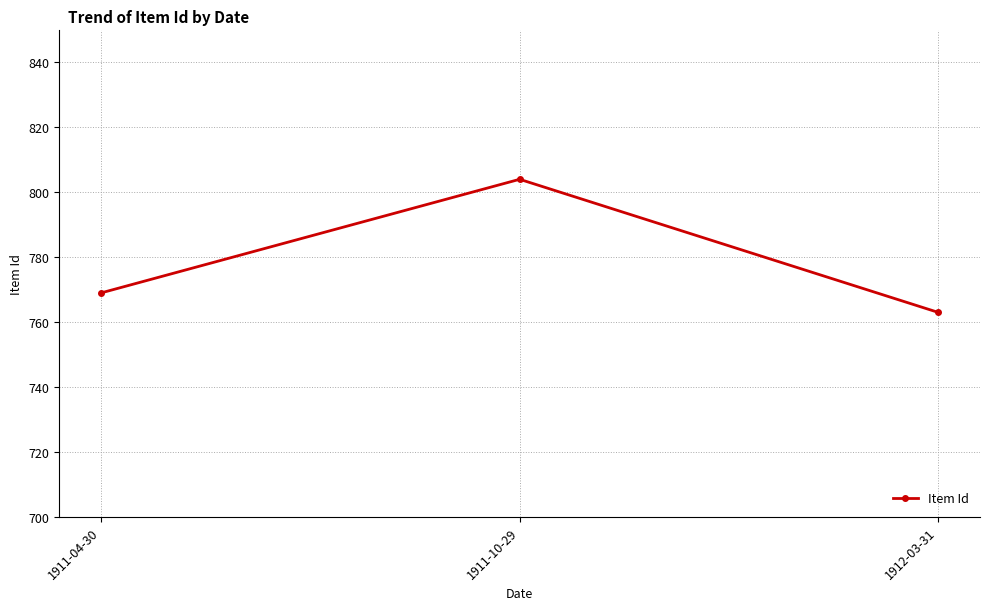

What is the change in value from 1911-04-30 to 1912-03-31?

-6